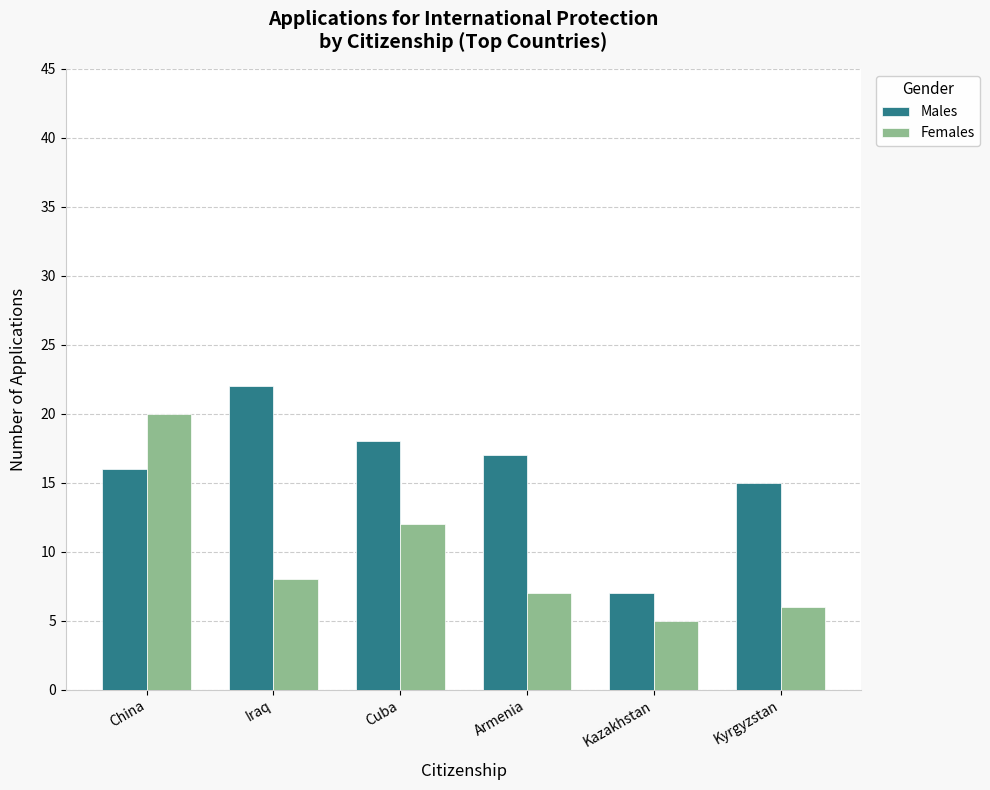

What is the label of the 6th bar from the right?

China